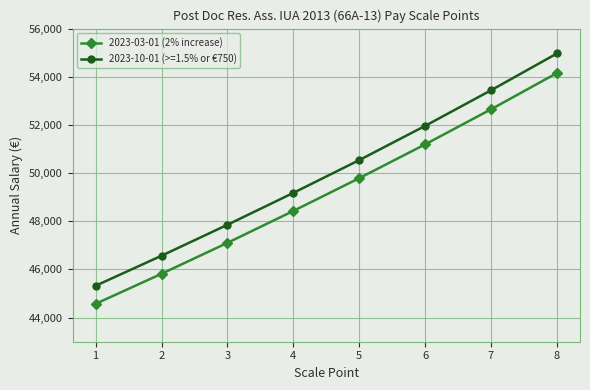

What is the value of the 2023-10-01 (>=1.5% or €750) point at the 4th from the left?

49179